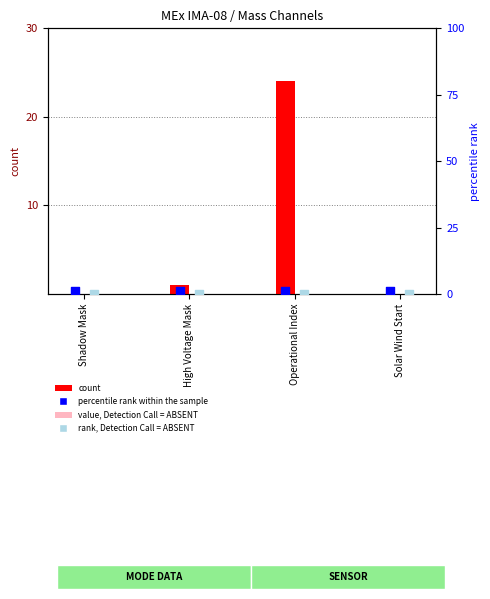

Which series has the largest Y range (max minus min)?

count